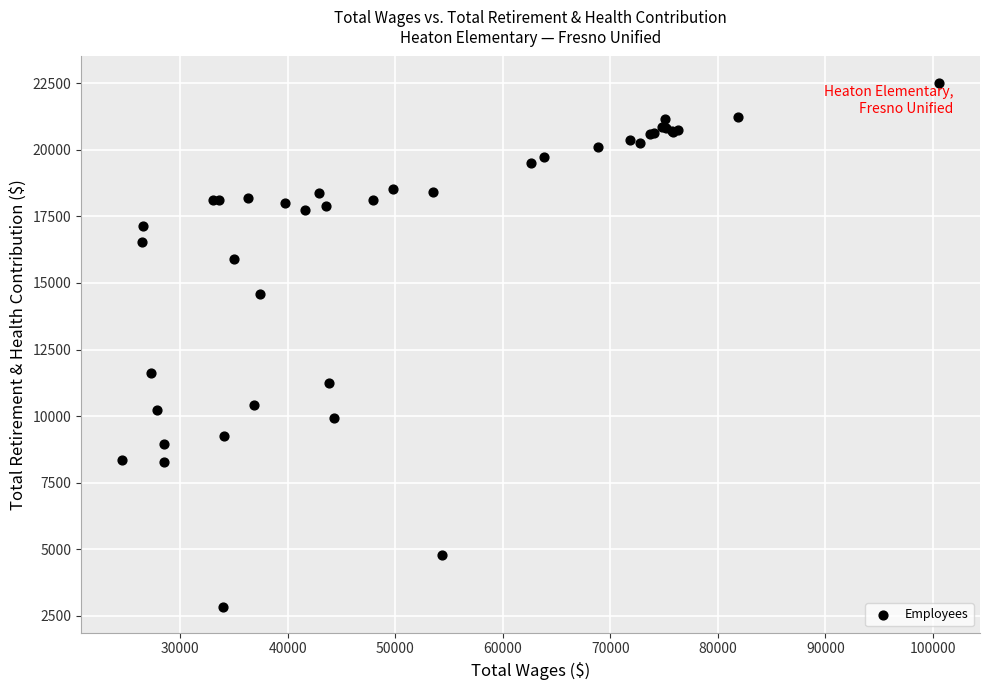

What Y value in the scatter plot is closest to 12685?

11629